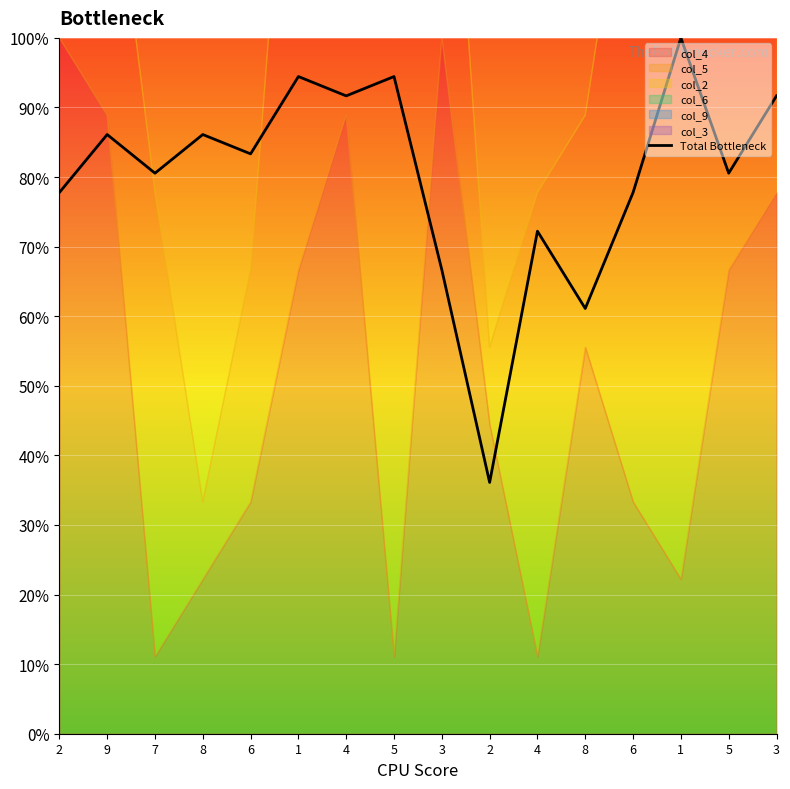

What is the sum of all values?

1280.6